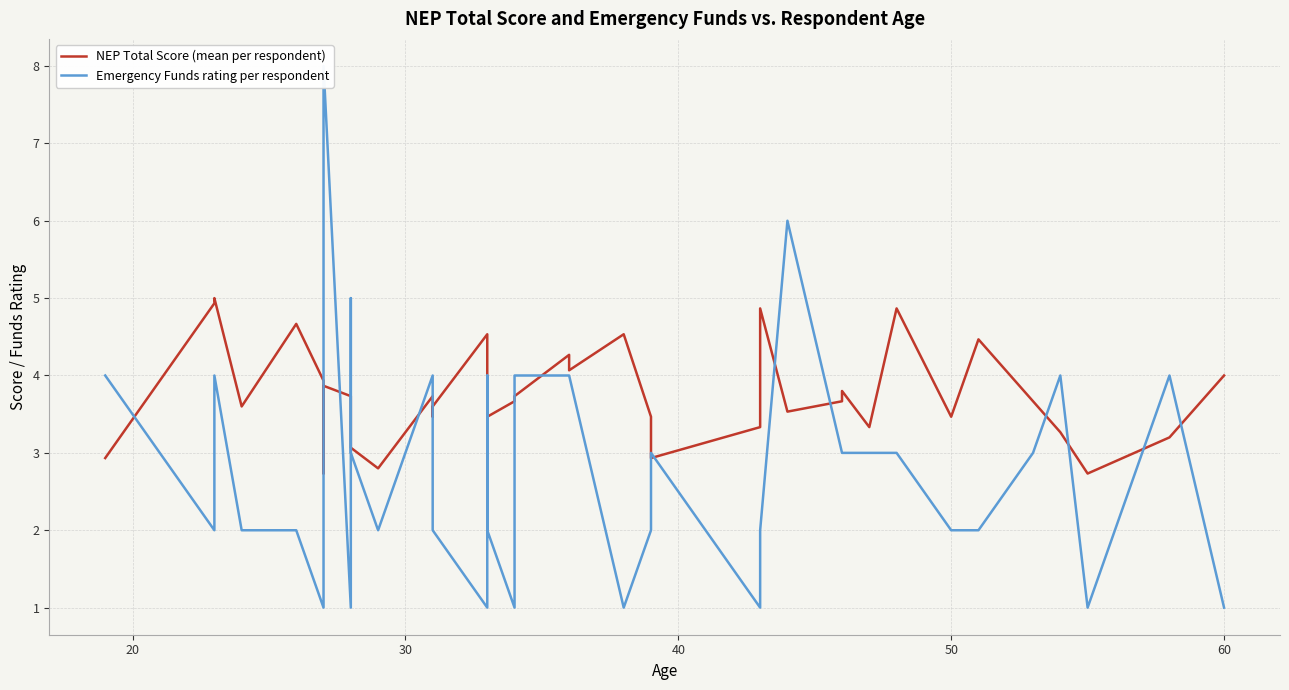

Which series has the largest total across all categories?

NEP Total Score (mean per respondent)